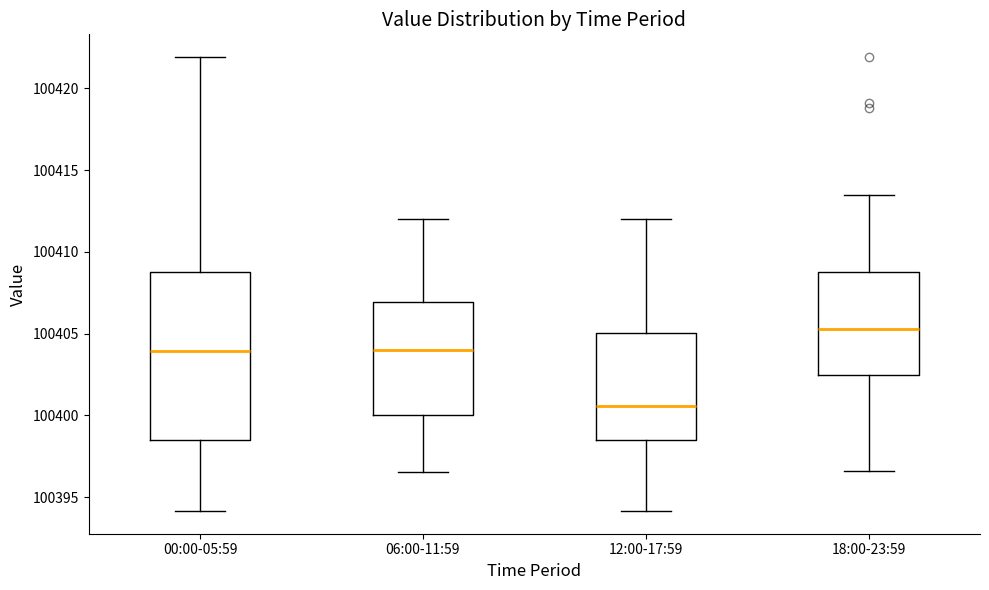

Which box is the tallest, from its lower edge to its upper edge?

00:00-05:59